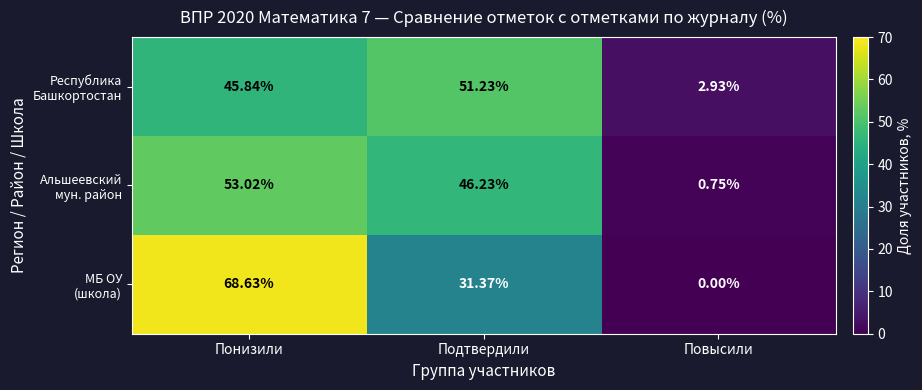

At which category does the chart reach its peak across all series?

Понизили